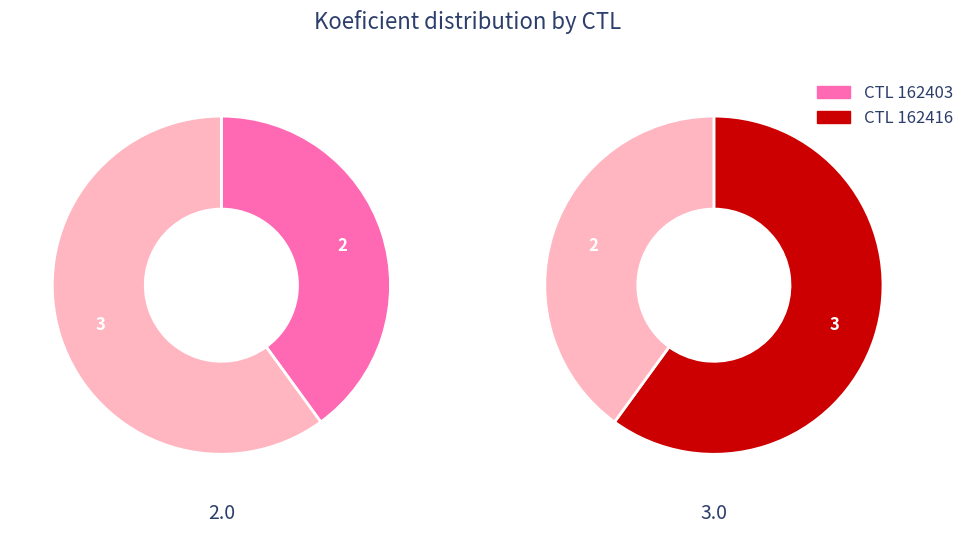

How many slices are in this pie chart?

2